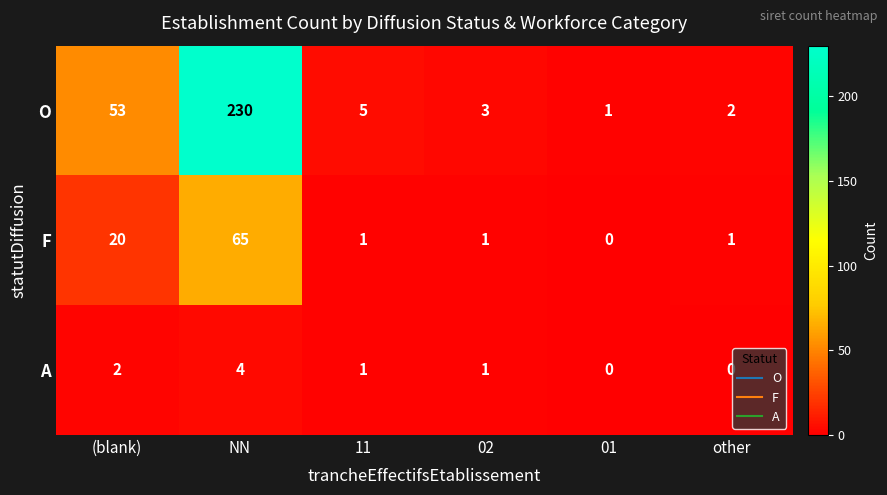

What is the average value of the F series?

15